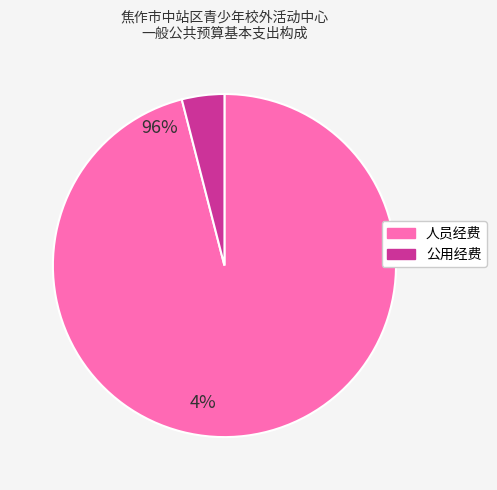

Which category has the biggest portion of the pie?

人员经费